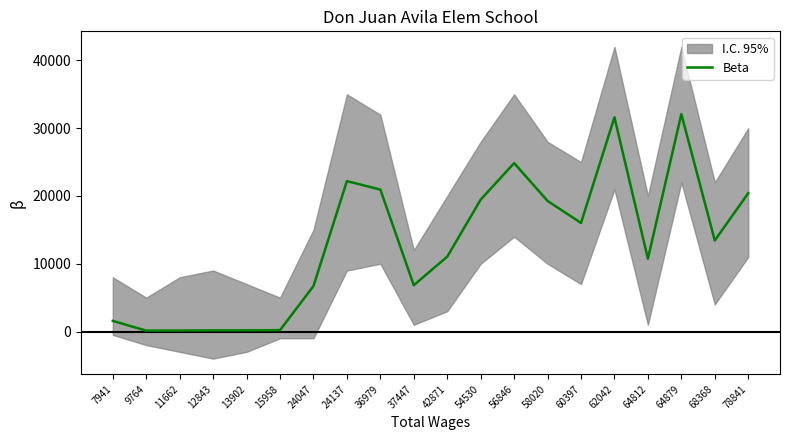

How many interior local valleys (lower than both neighbors) does the data have?

5